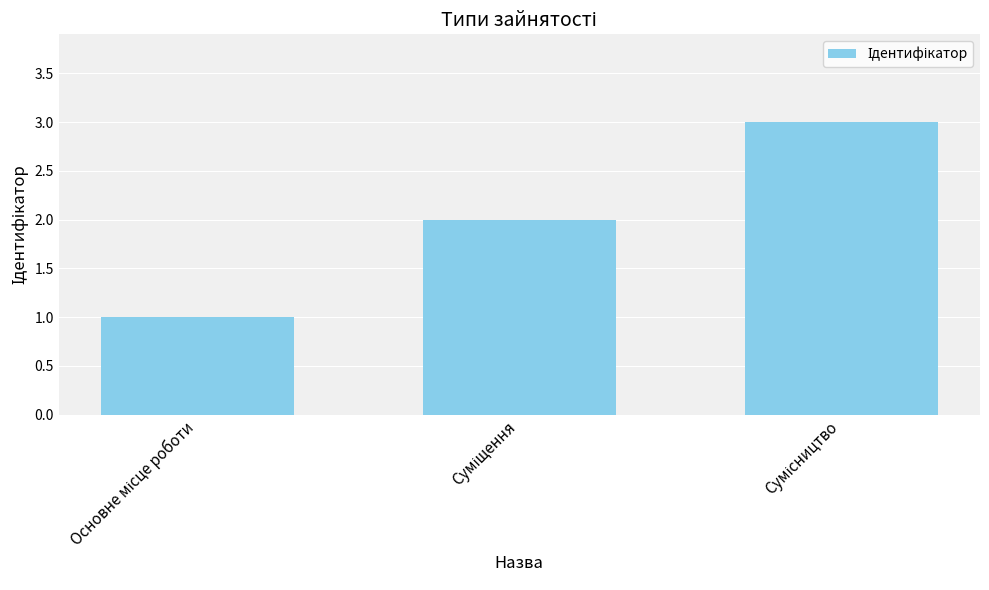

What is the greatest value displayed?

3